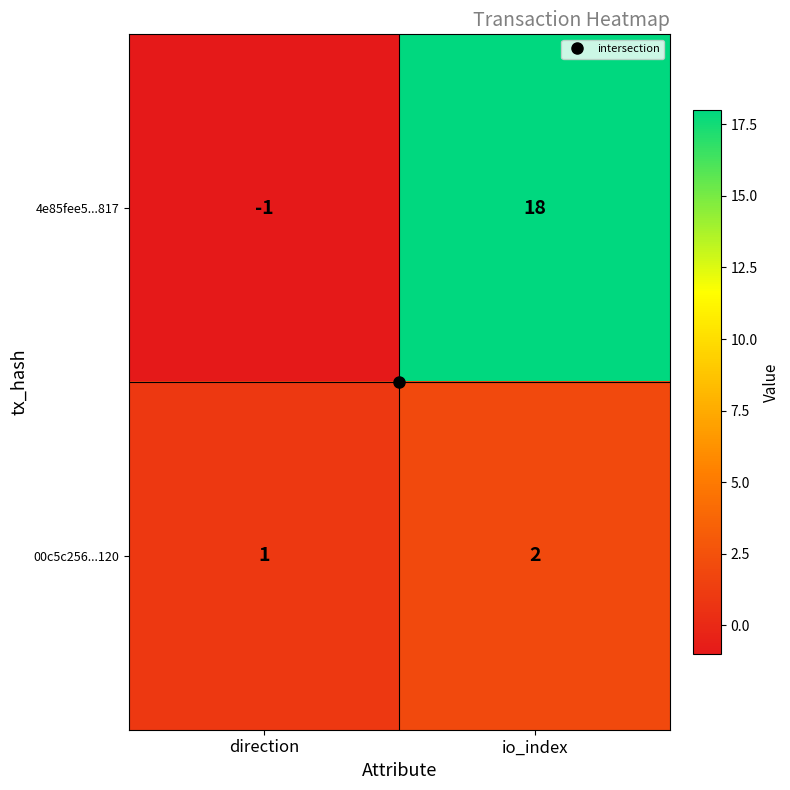

Is the value of 4e85fee5...817 at io_index greater than the value of 00c5c256...120 at direction?

Yes